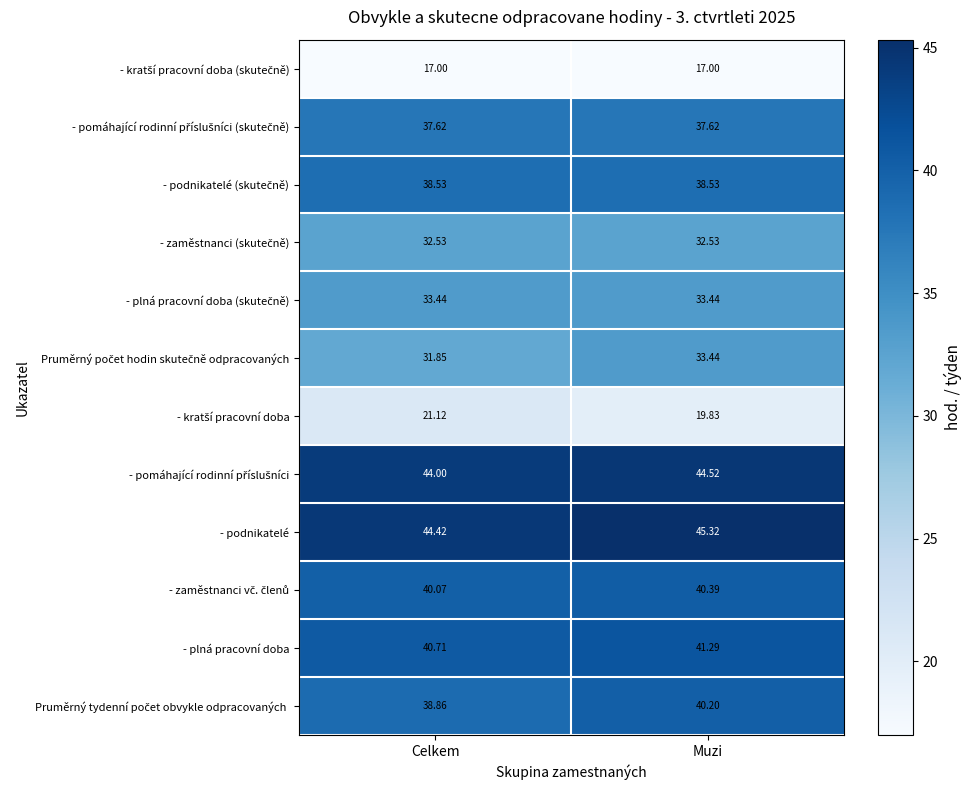

At which category is the sum across all series the highest?

Muzi